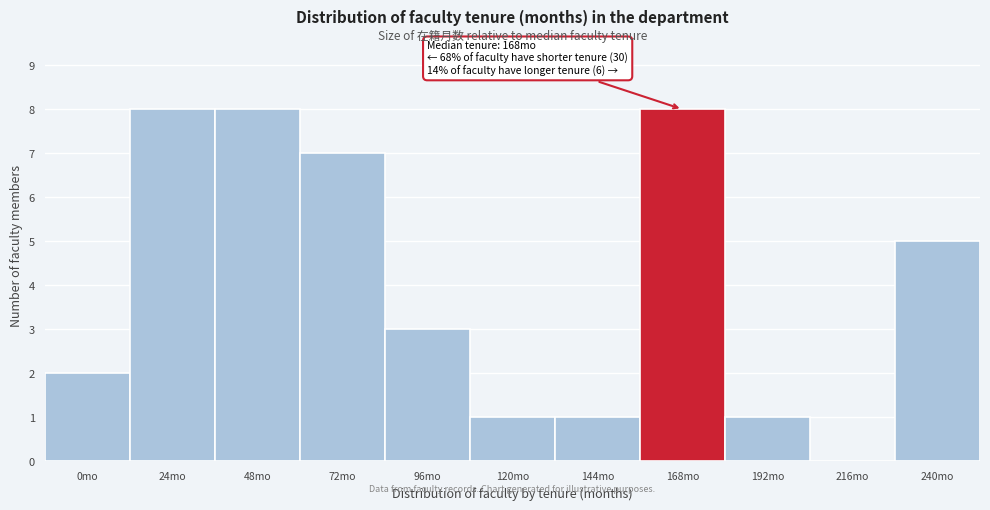

Reading left to right, list all the values displayed in this chart.

0mo=2	24mo=8	48mo=8	72mo=7	96mo=3	120mo=1	144mo=1	168mo=8	192mo=1	216mo=0	240mo=5